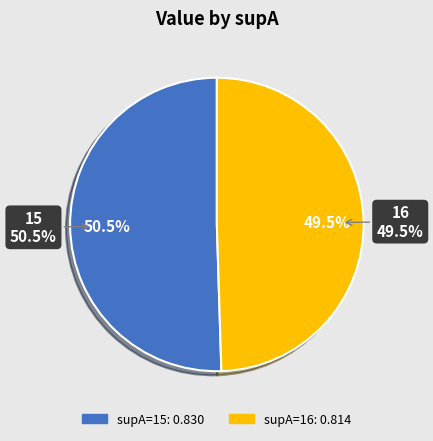

What portion of the pie excludes 16?

50.5%